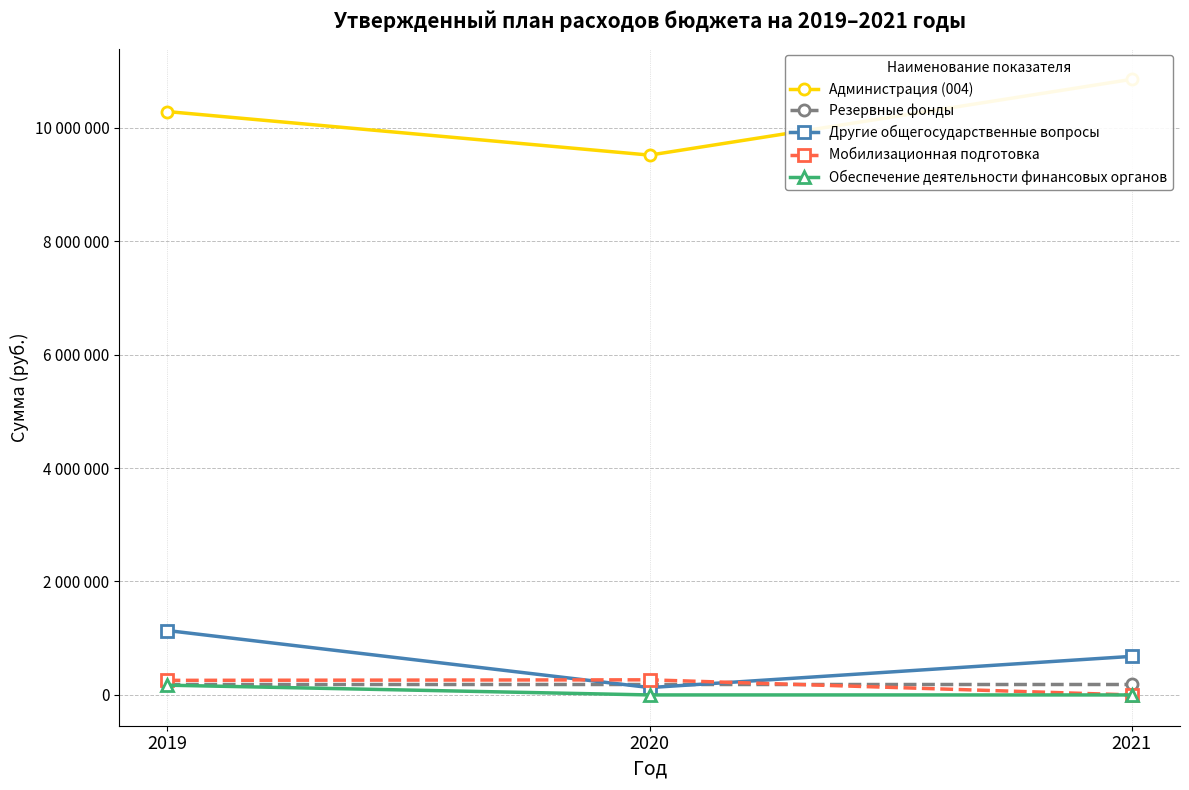

What is the sum of the Мобилизационная подготовка values at 2021 and 2019?

257100